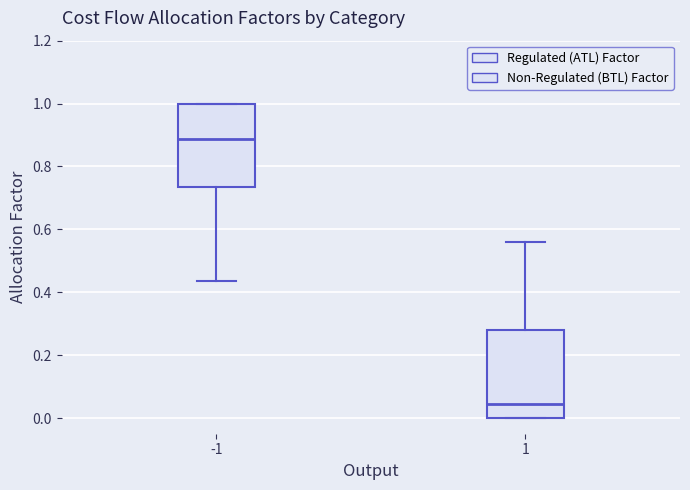

Reading left to right, read every box against the y-axis: the position of its median line, the range the box covers, and the ends of its whiskers. The values are not printed on the chart, so give them approximately, as read against the axis.

-1: median 0.88, box 0.74 to 1.00, whiskers 0.44 to 1.00
1: median 0.04, box 0.00 to 0.28, whiskers 0.00 to 0.56